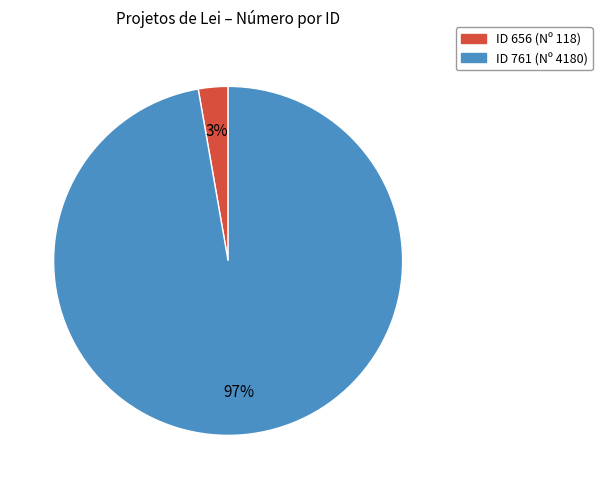

How many segments does this pie chart have?

2